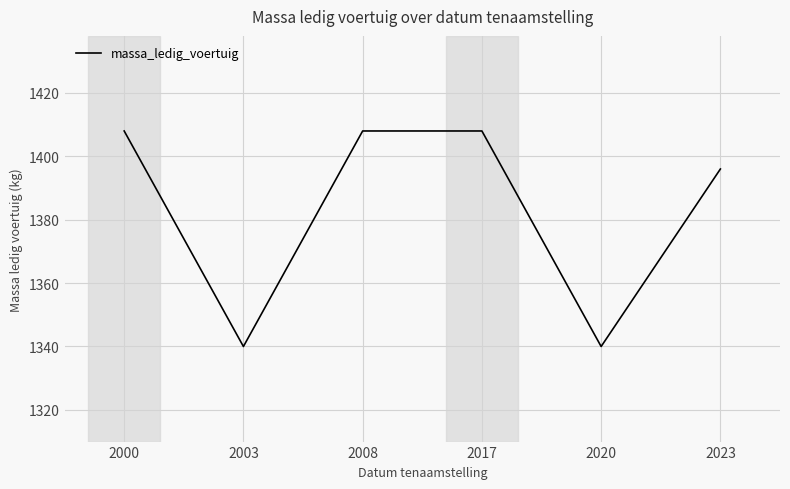

How many distinct data groups are displayed?

1